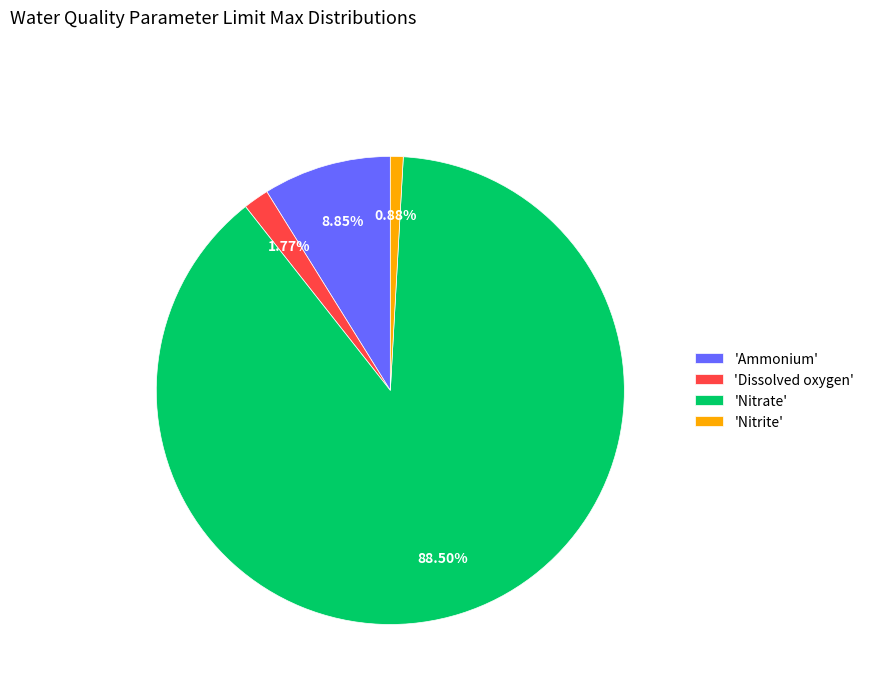

Is the sum of 'Nitrate' and 'Ammonium' greater than half?

Yes